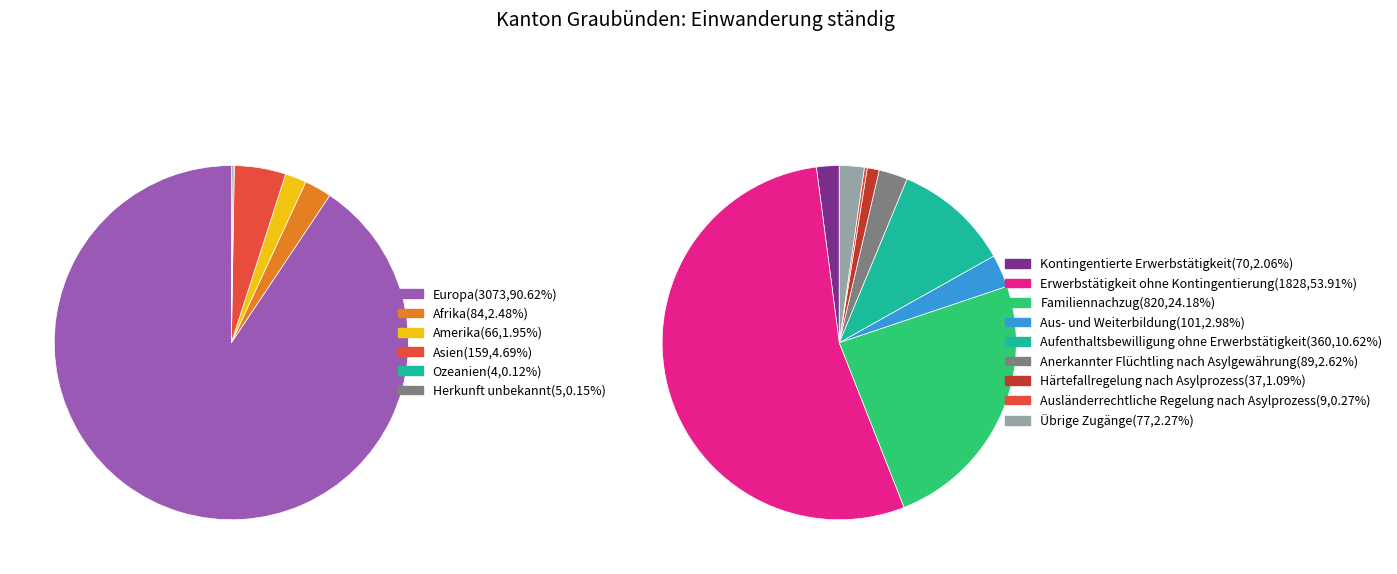

Combined, what portion of the pie is Amerika and Asien?

6.6%